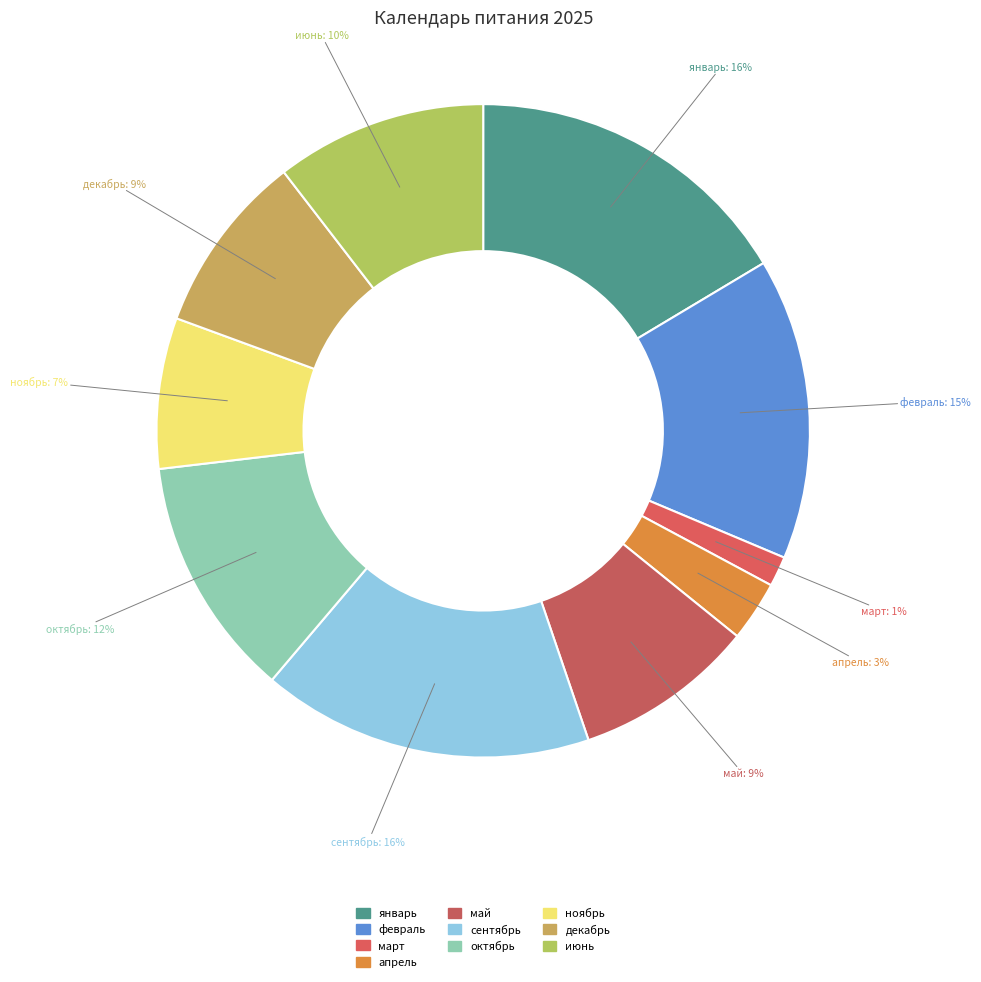

Which category has the biggest portion of the pie?

январь